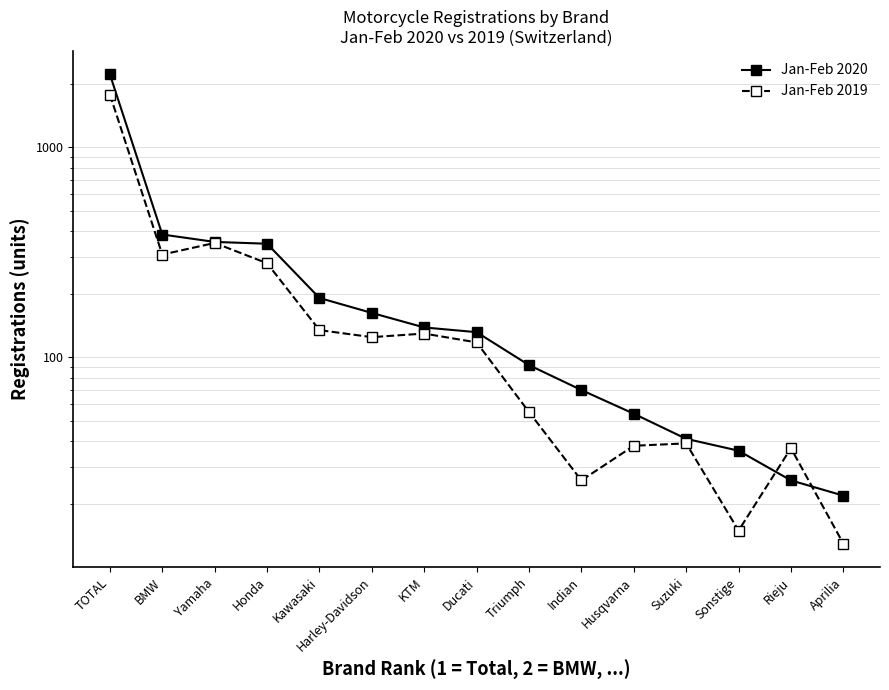

What is the highest value of the Jan-Feb 2020 series?

2227